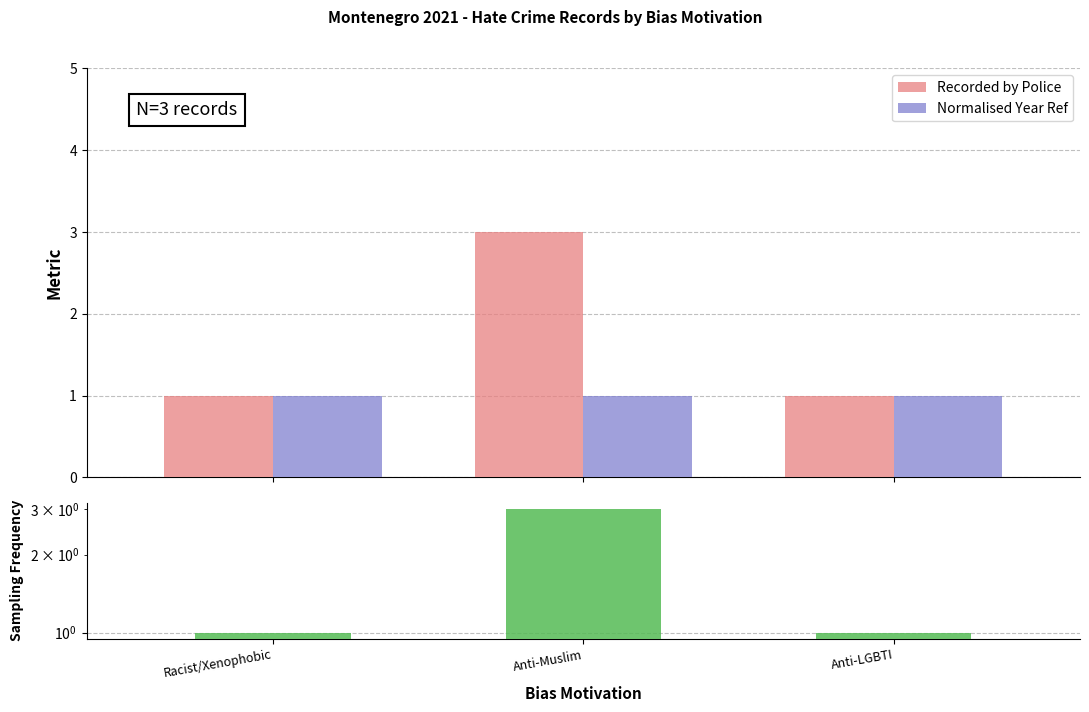

The Sampling Frequency series shows 1 at Racist/Xenophobic. True or false?

True